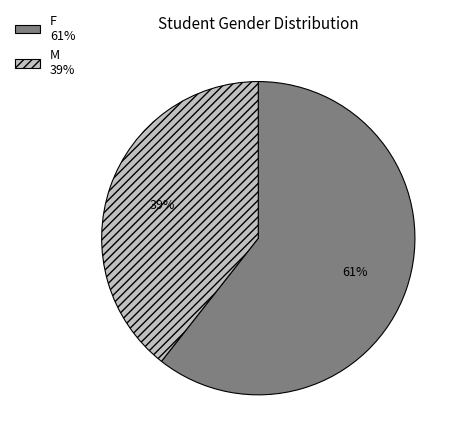

How many segments does this pie chart have?

2